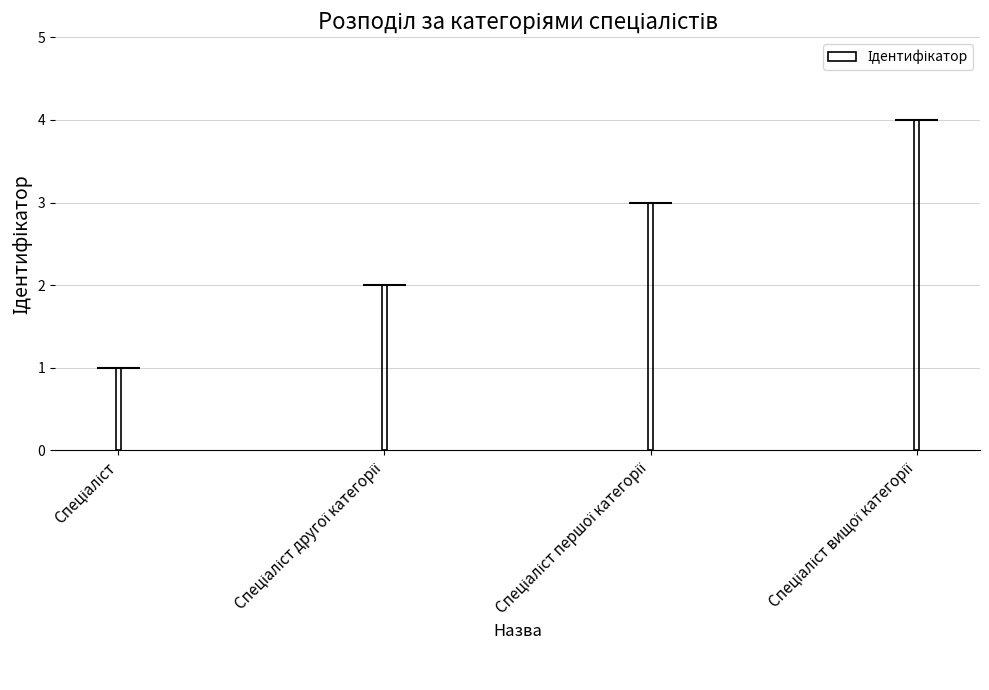

What is the approximate value at Спеціаліст?

1